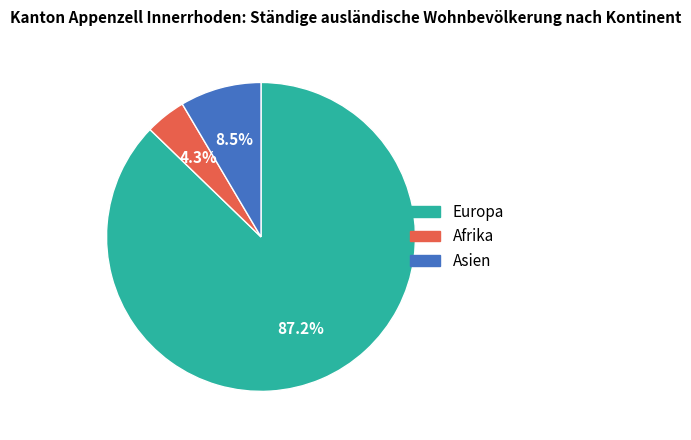

Count the number of slices in the pie.

3